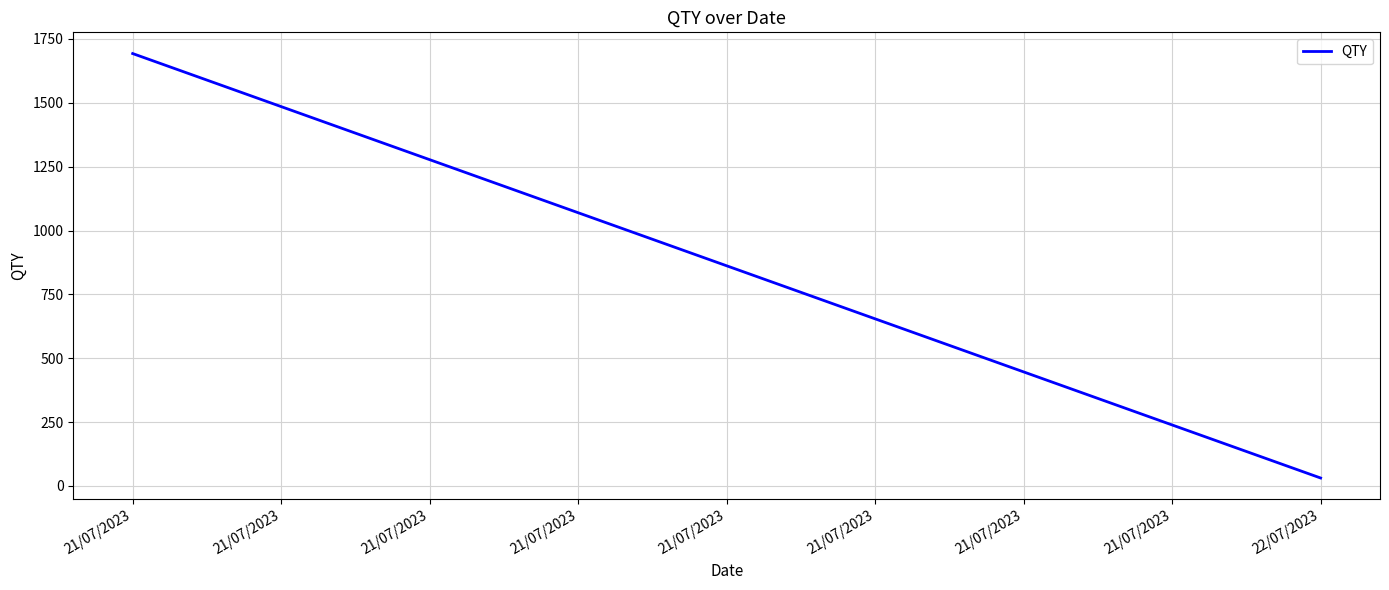

How many categories are shown in the chart?

2